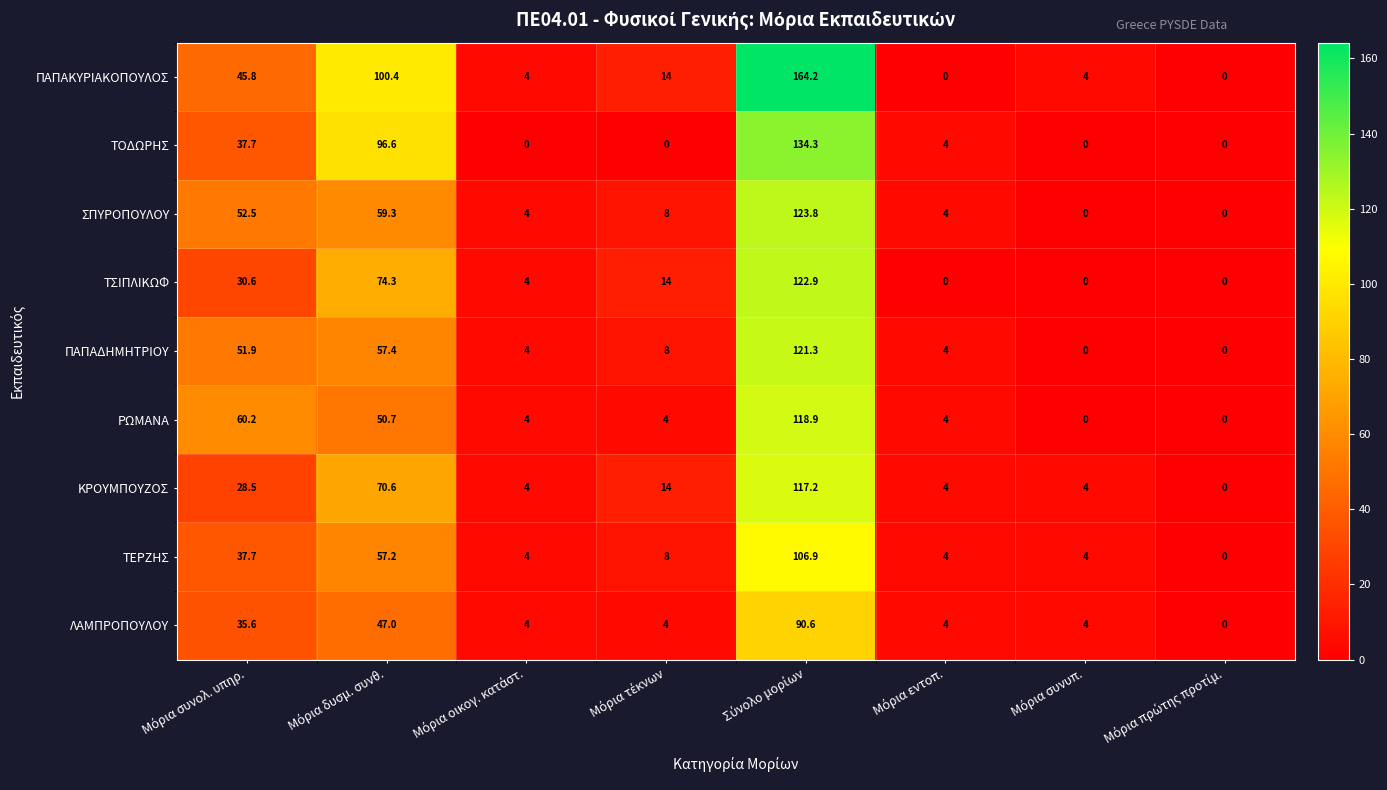

List the series in order of their peak value, highest first.

ΠΑΠΑΚΥΡΙΑΚΟΠΟΥΛΟΣ, ΤΟΔΩΡΗΣ, ΣΠΥΡΟΠΟΥΛΟΥ, ΤΣΙΠΛΙΚΩΦ, ΠΑΠΑΔΗΜΗΤΡΙΟΥ, ΡΩΜΑΝΑ, ΚΡΟΥΜΠΟΥΖΟΣ, ΤΕΡΖΗΣ, ΛΑΜΠΡΟΠΟΥΛΟΥ